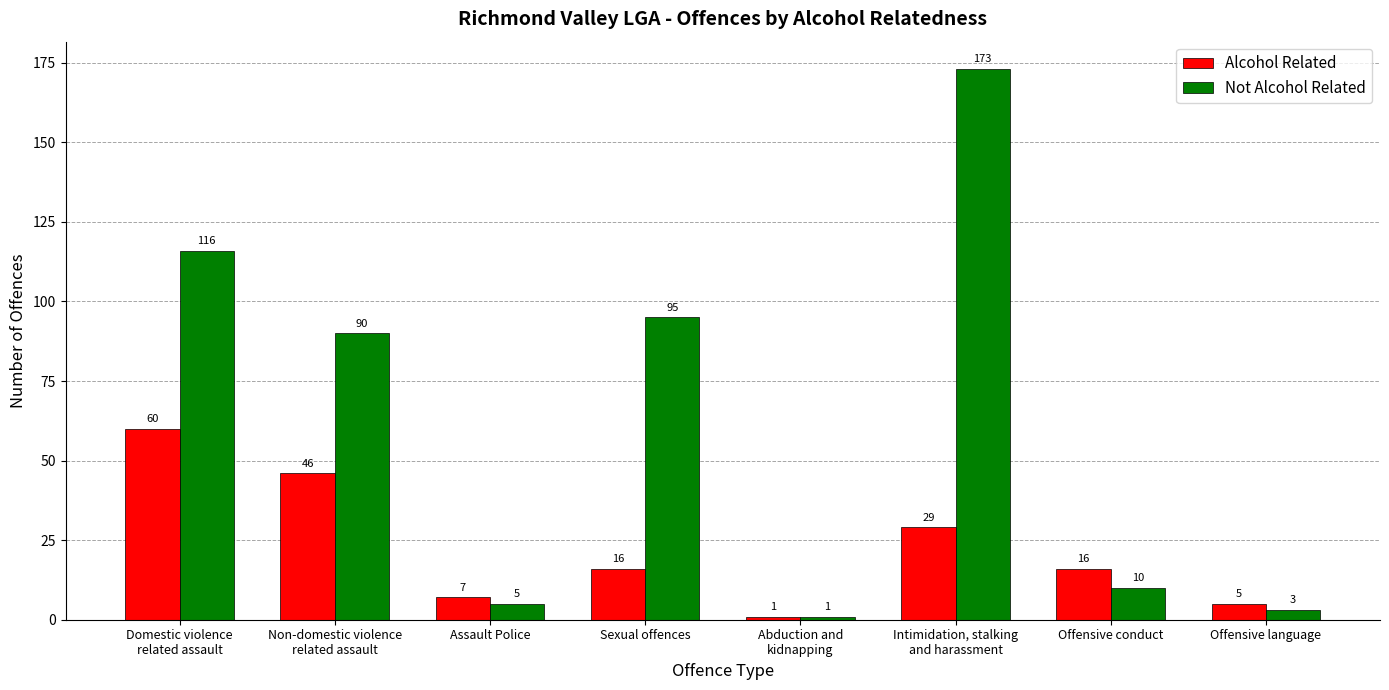

List the series in order of their overall mean, highest first.

Not Alcohol Related, Alcohol Related